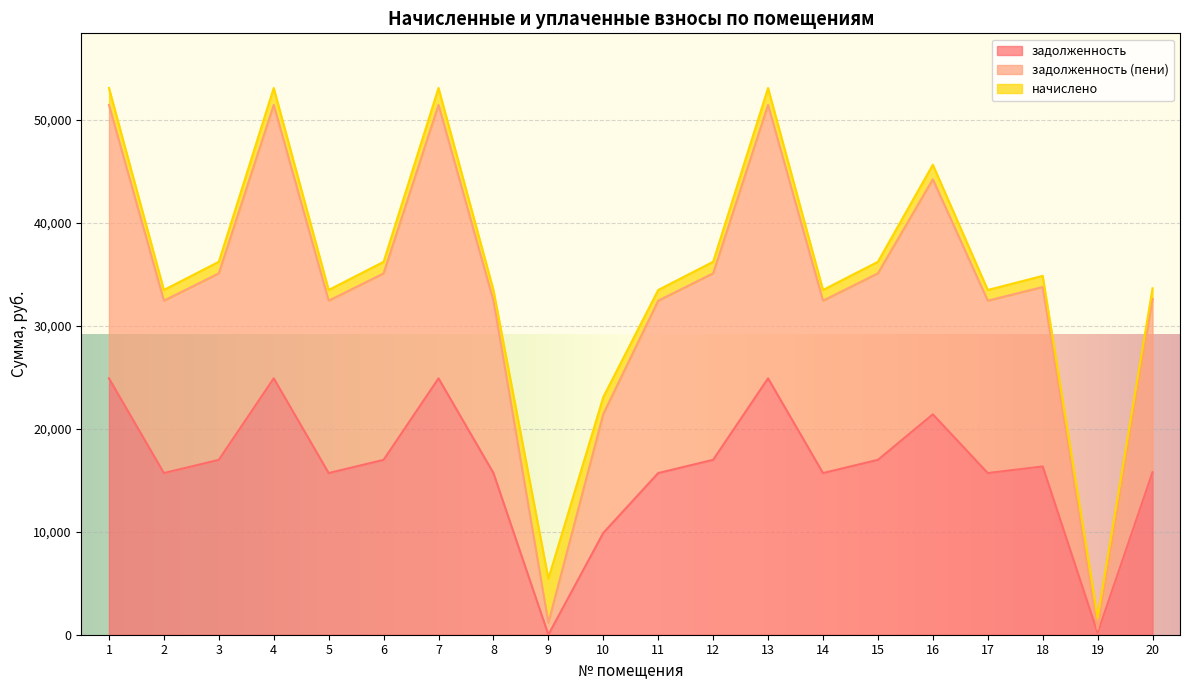

True or false: задолженность and задолженность (пени) intersect in this chart.

False